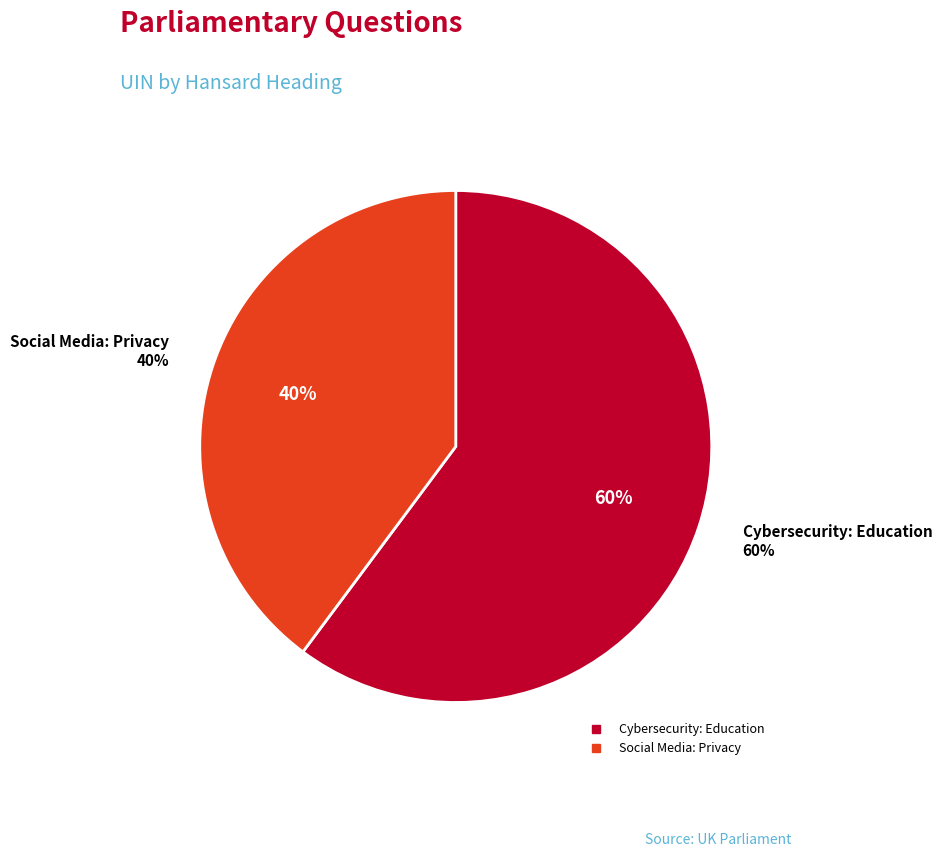

What percentage is the Cybersecurity: Education slice, to the nearest percent?

60%